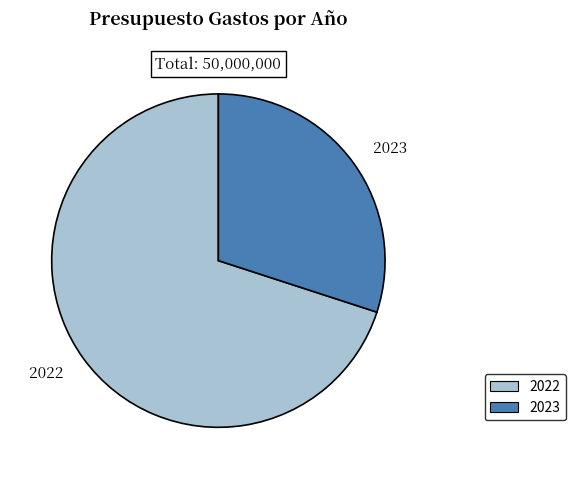

Which has a higher value, 2023 or 2022?

2022